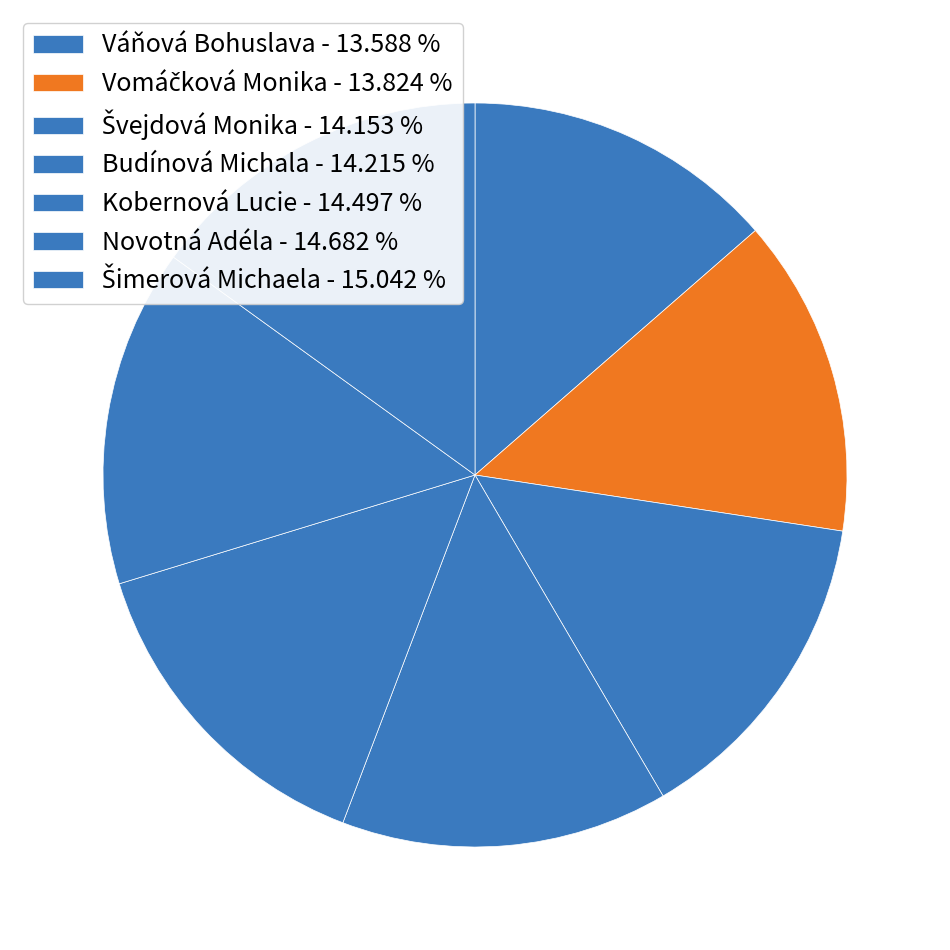

Which slice is the smallest?

Váňová Bohuslava